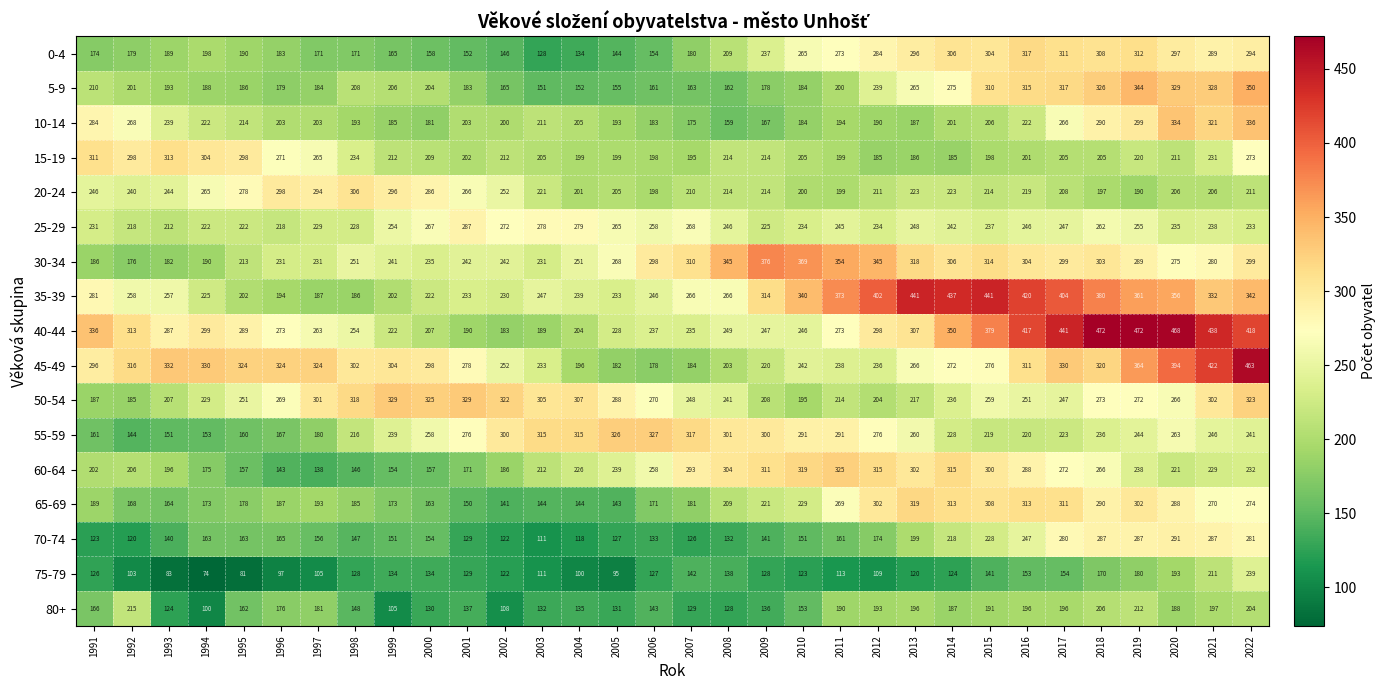

What is the lowest value of the 70-74 series?

111